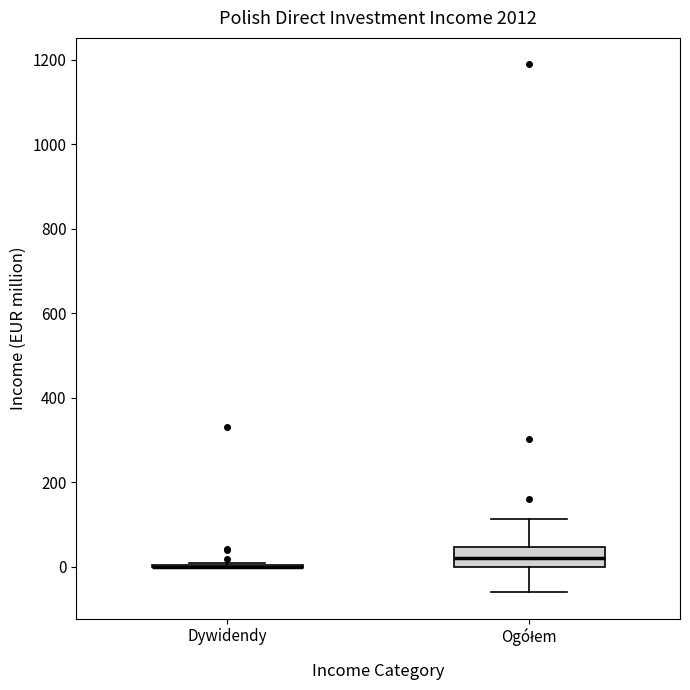

Reading left to right, transcribe this box plot: for each box, give where its median line is, the range the box spans, and where its two whiskers end, as read against the y-axis. The values are not printed on the chart, so give them approximately, as read against the axis.

Dywidendy: box collapsed to a line at 0, whiskers 0 to 0
Ogółem: median 20, box 0 to 40, whiskers -60 to 120